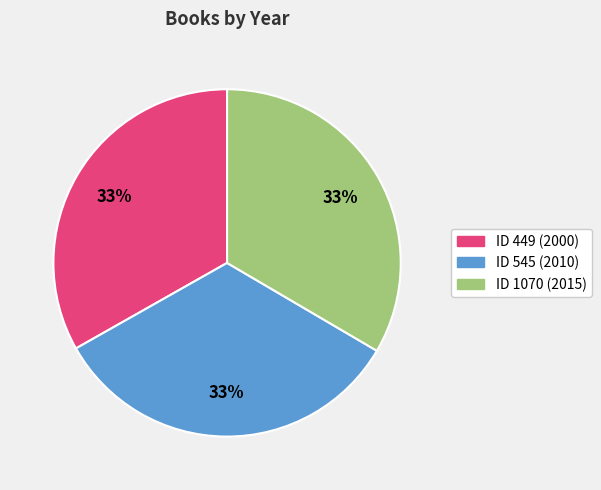

To the nearest percent, what is the average slice percentage?

33%